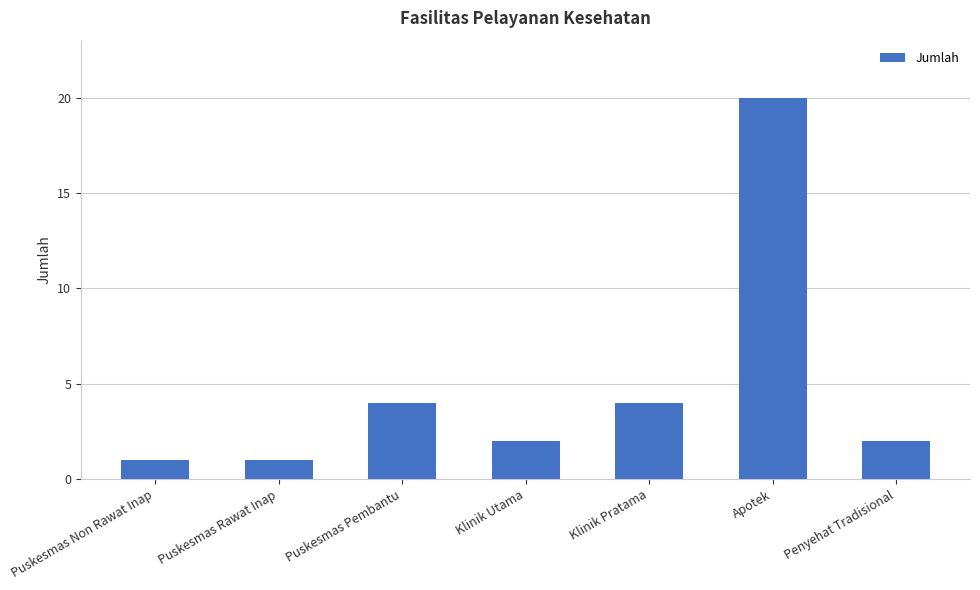

Reading left to right, what are all the values shown in this chart?

Puskesmas Non Rawat Inap=1	Puskesmas Rawat Inap=1	Puskesmas Pembantu=4	Klinik Utama=2	Klinik Pratama=4	Apotek=20	Penyehat Tradisional=2